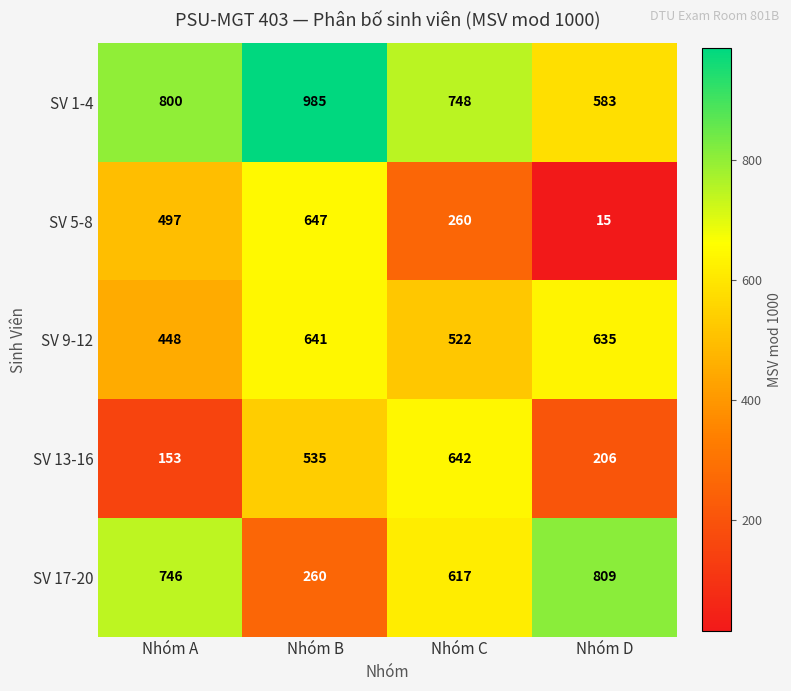

What is the spread (max minus min) of values at Nhóm C?

488